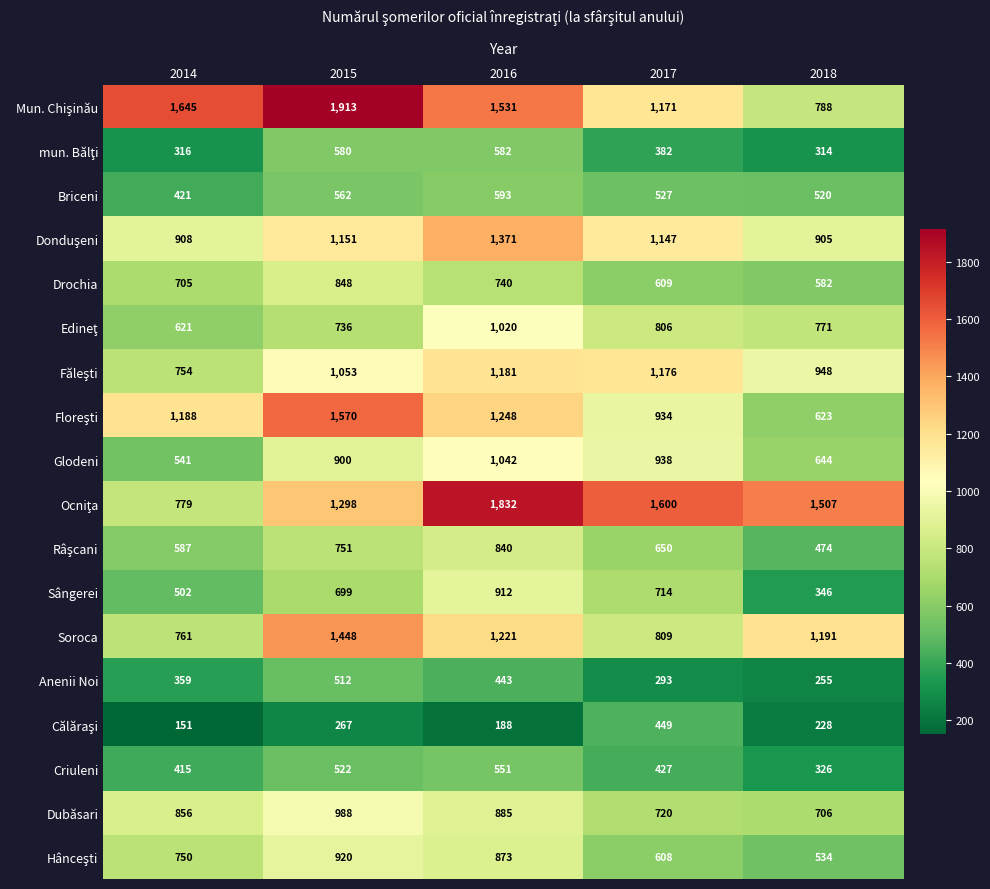

At which category does the chart reach its peak across all series?

2015